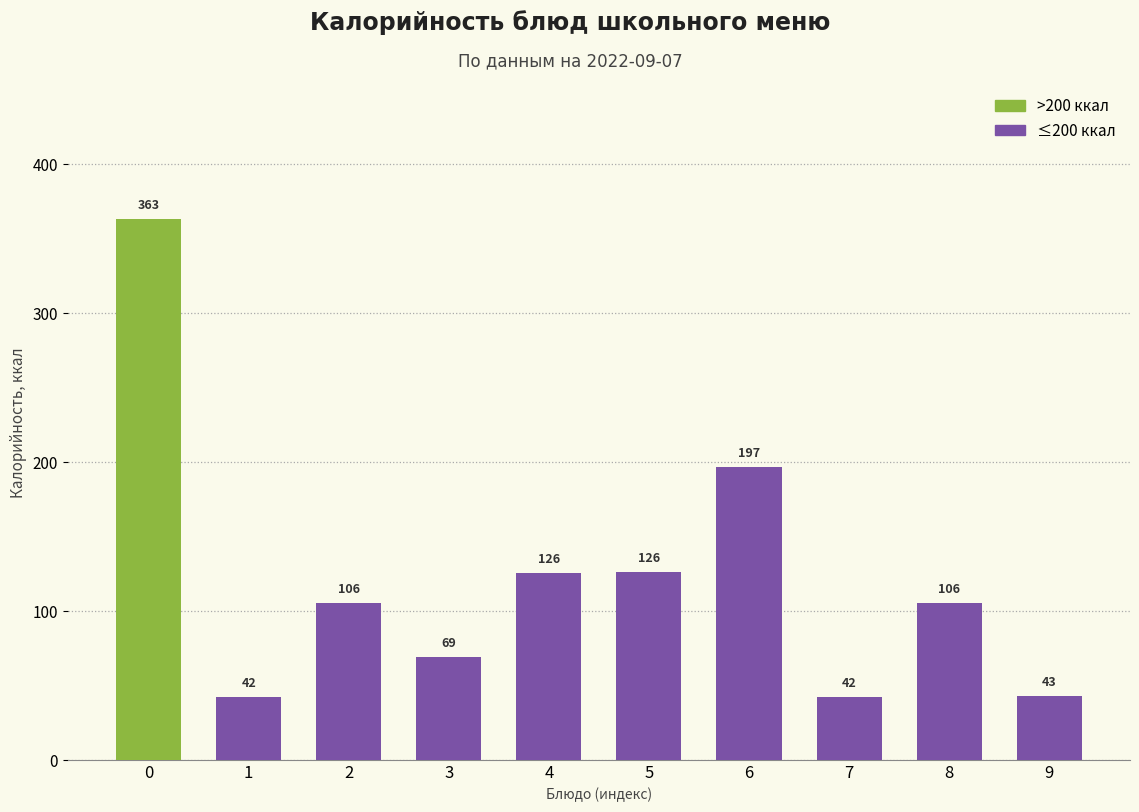

At which label is the value closest to 202?

6